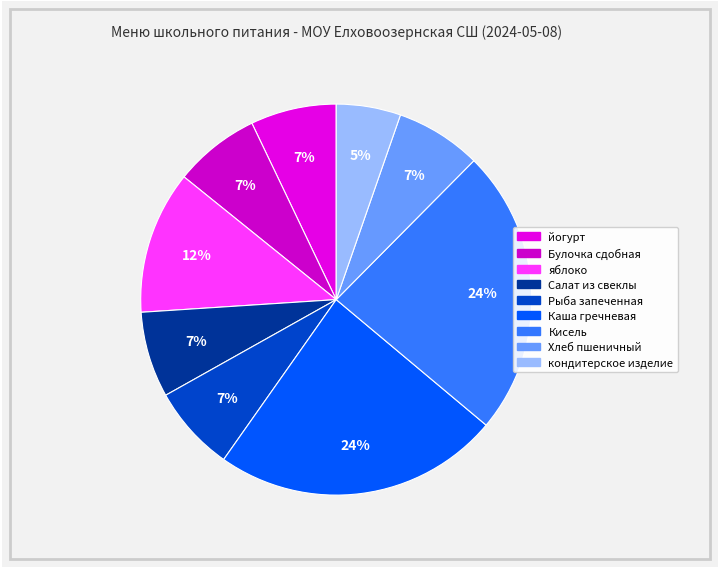

Which slice is the largest?

Каша гречневая